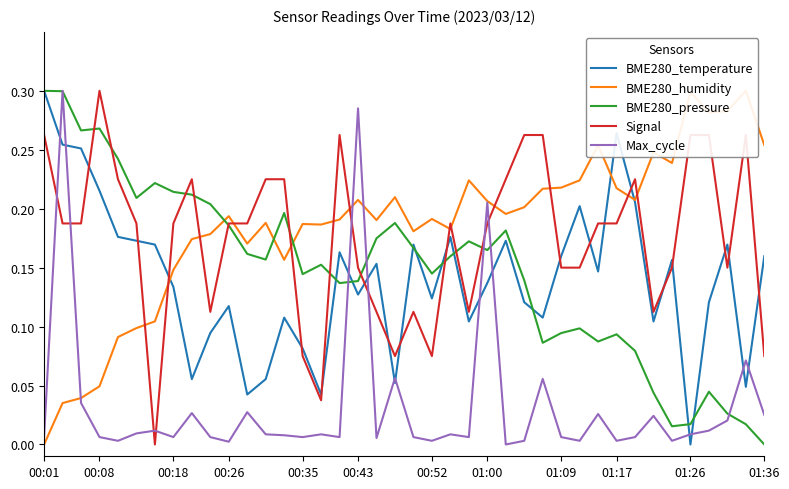

How many intersections are there between BME280_temperature and Max_cycle?

12